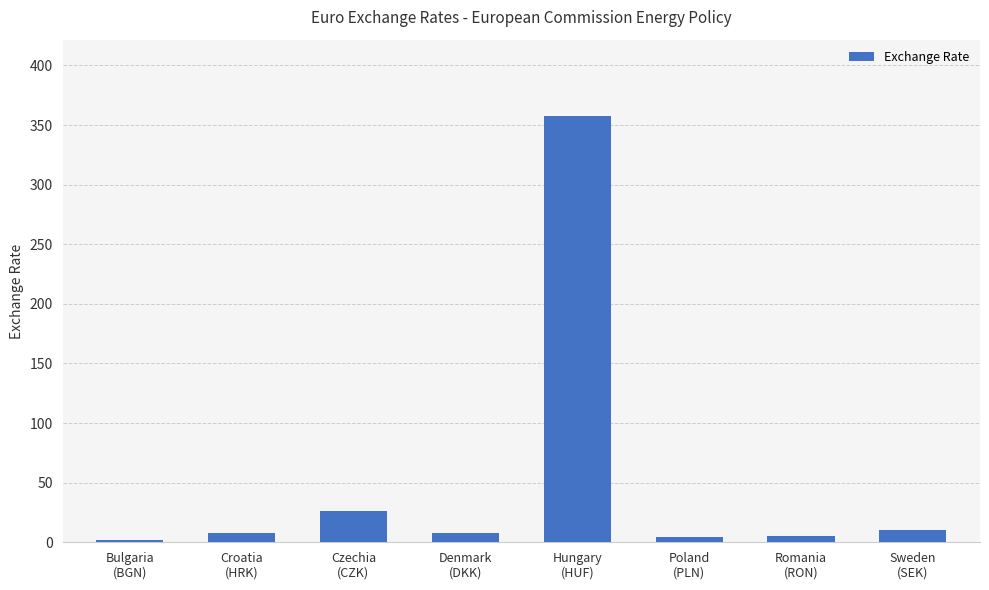

What is the ratio of the value at Bulgaria
(BGN) to the value at Croatia
(HRK)?

0.3